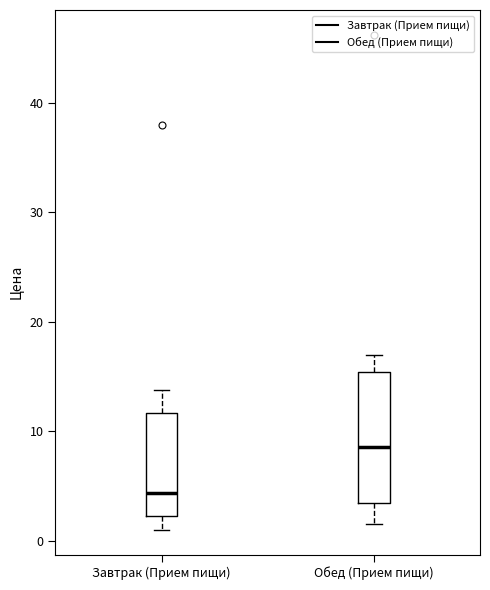

Where does the median line of the box for Обед (Прием пищи) sit on the y-axis? The values are not printed on the chart, so give them approximately, as read against the axis.

9